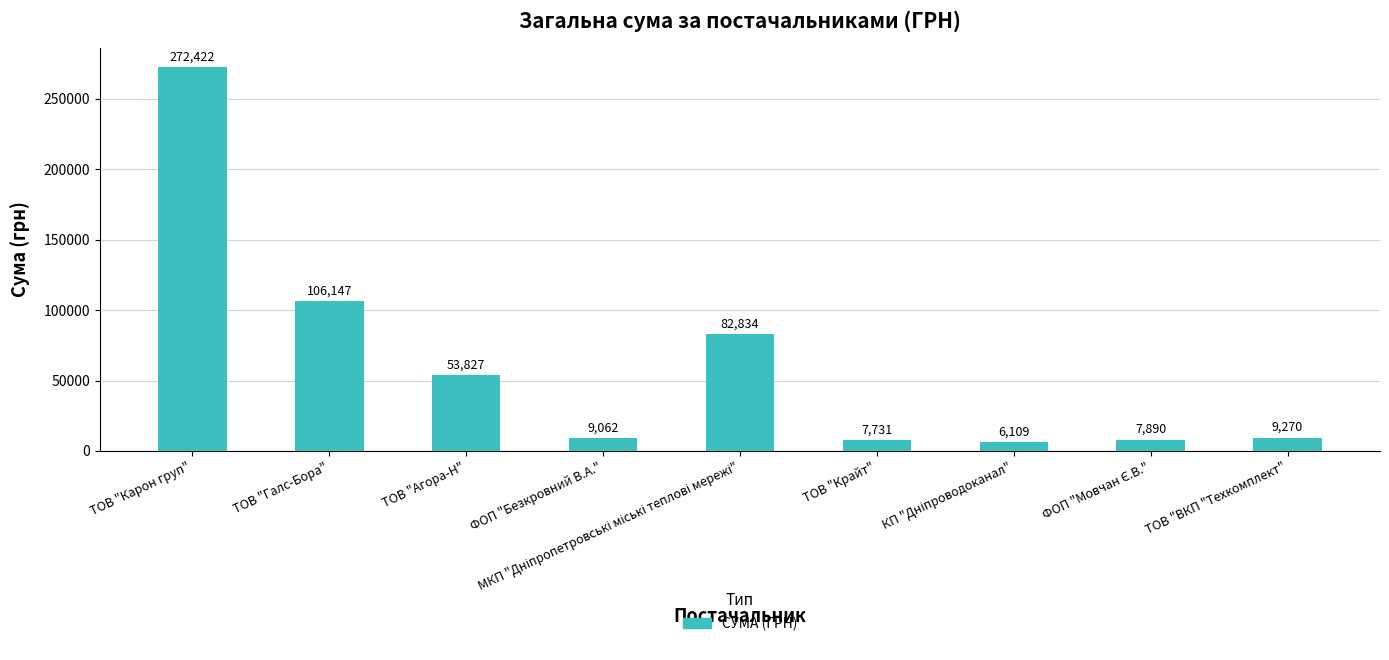

What is the average value?

61699.1